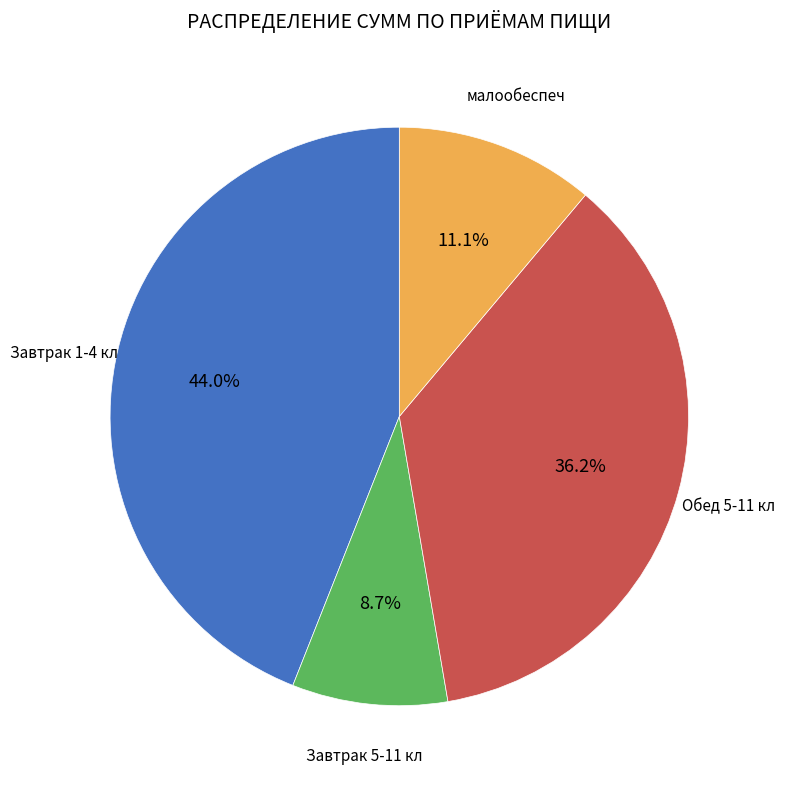

Does any single category account for the majority?

No